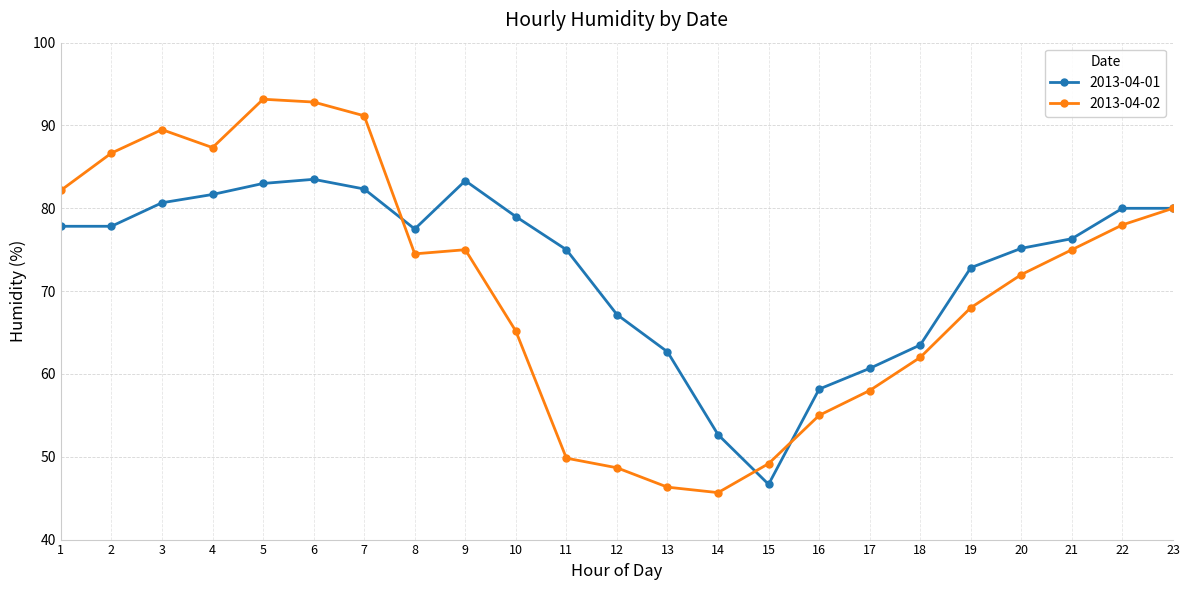

What is the spread (max minus min) of values at 19?

4.8